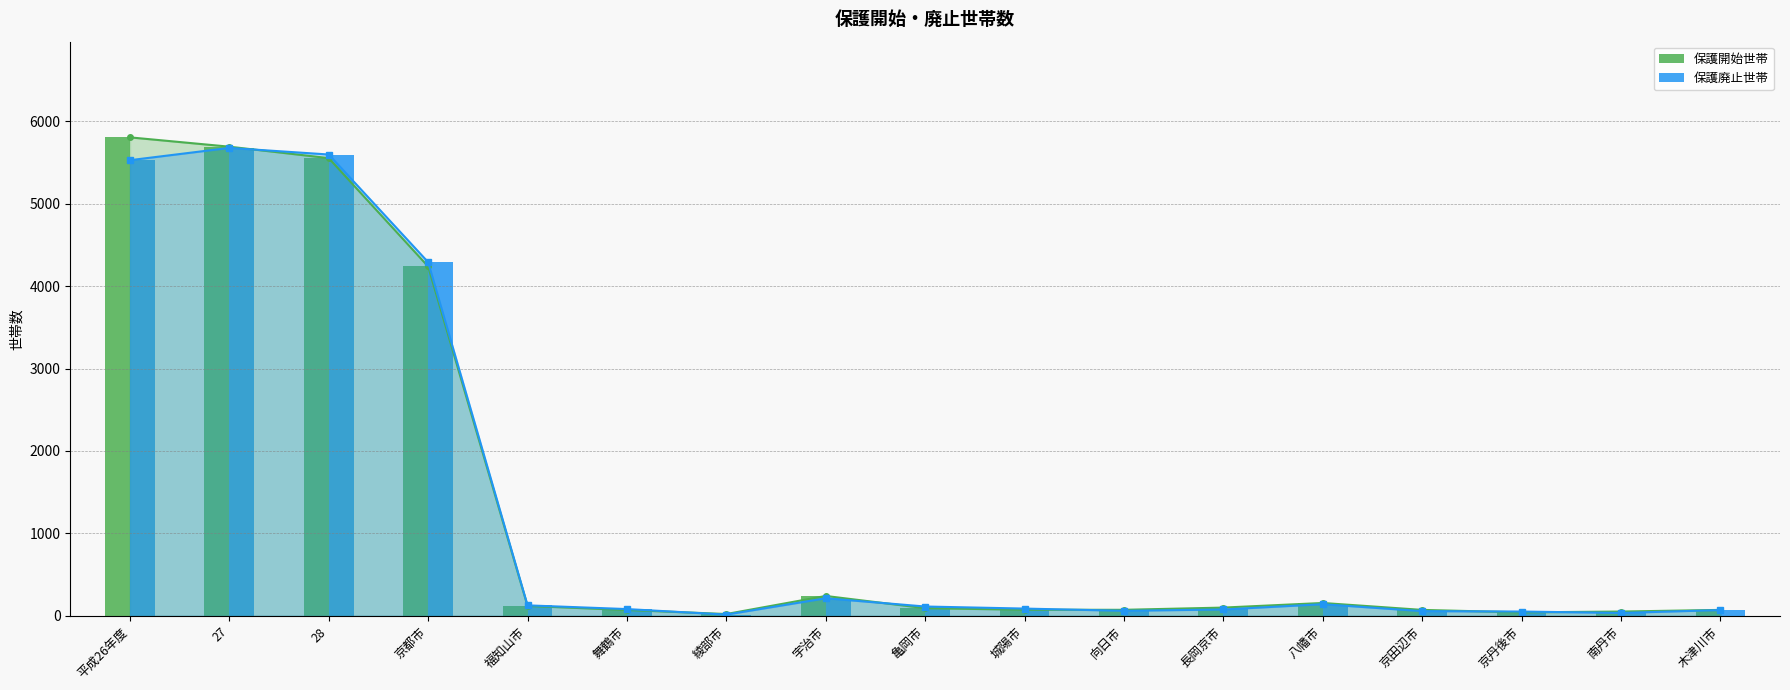

Which has a higher value, 城陽市 or 向日市?

城陽市